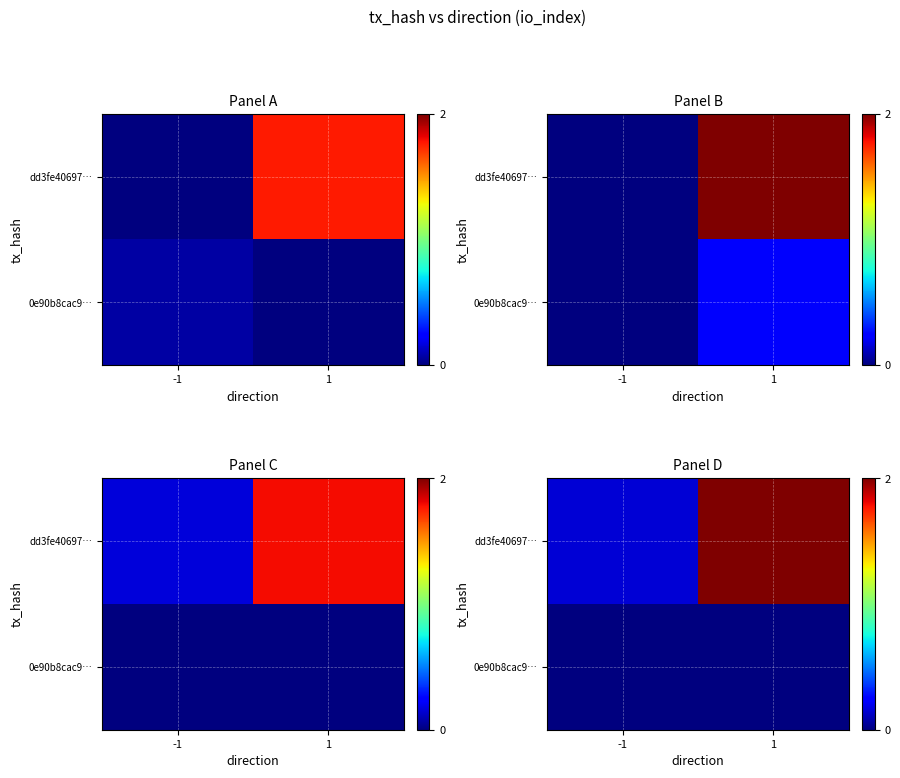

Which series has the largest total across all categories?

row_1